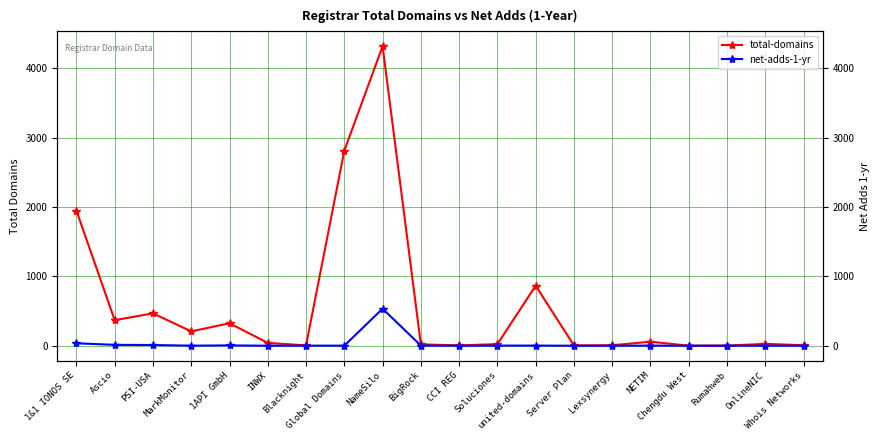

Is the value of net-adds-1-yr at INWX greater than the value of total-domains at Soluciones?

No